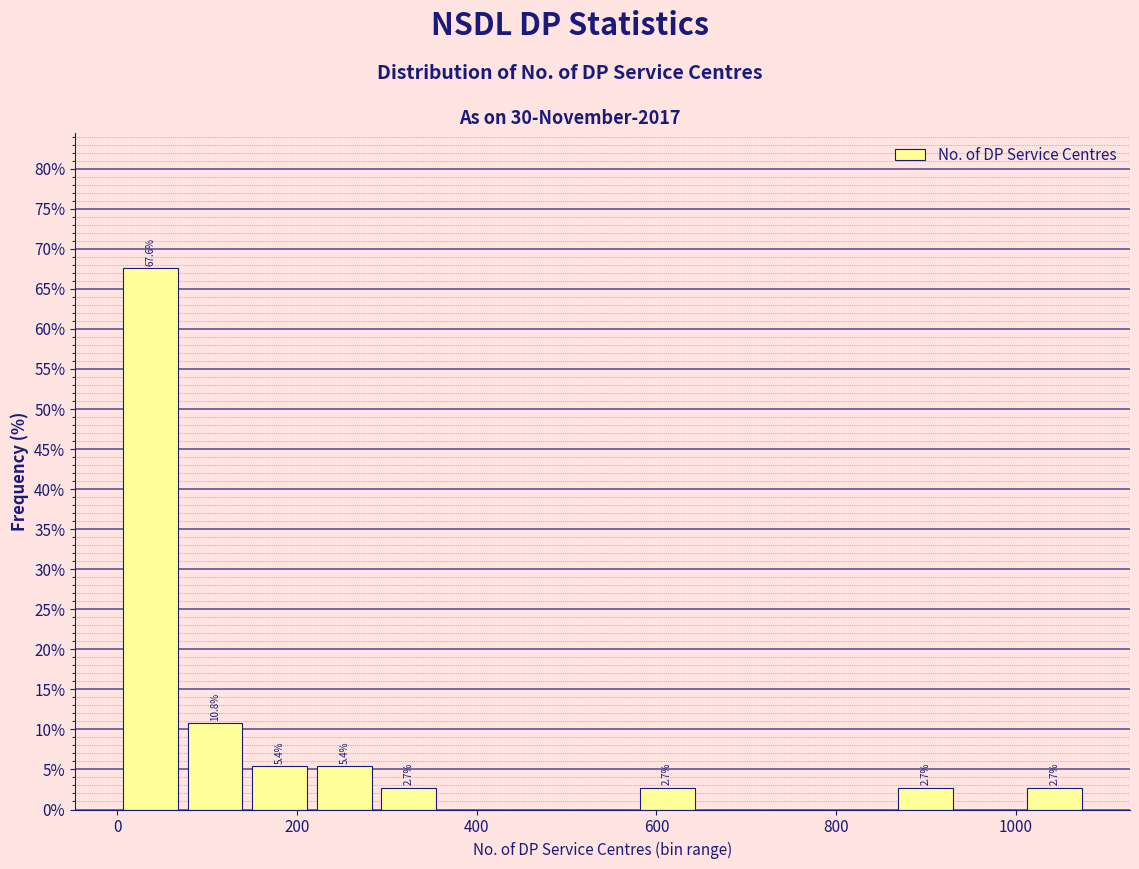

Read against the x-axis, roughly where is the centre of the tallest bar?

40